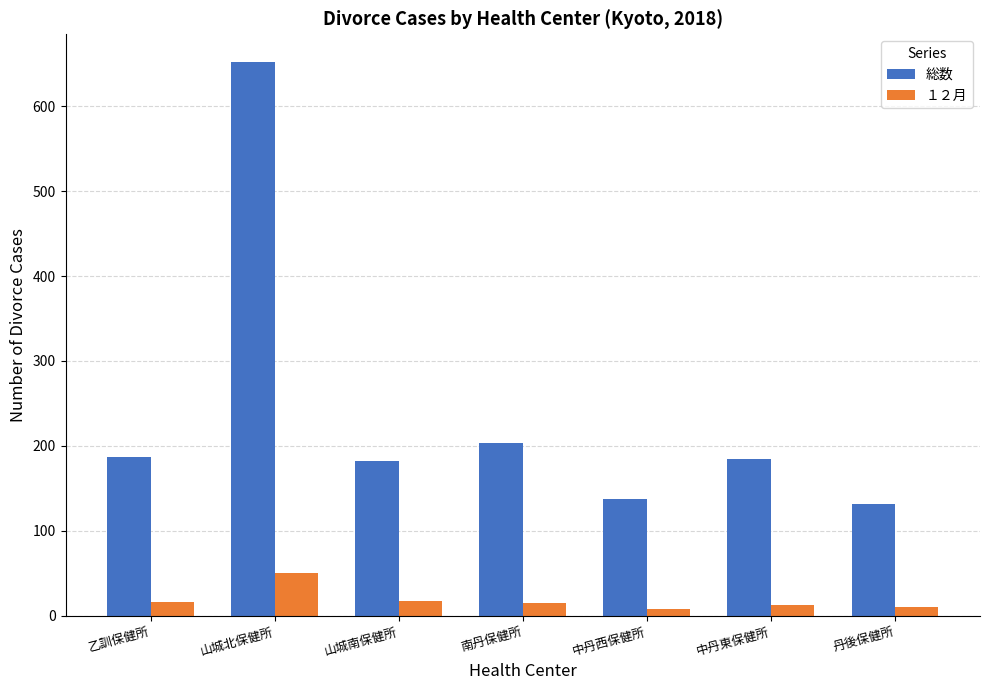

At which label is 総数 closest to 392?

南丹保健所